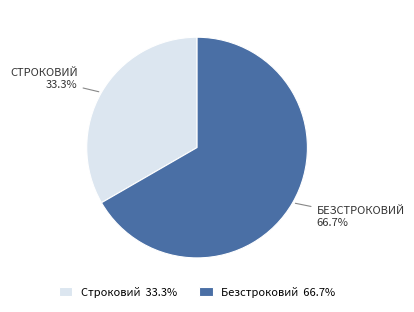

What percentage is the Строковий slice, to the nearest percent?

33%